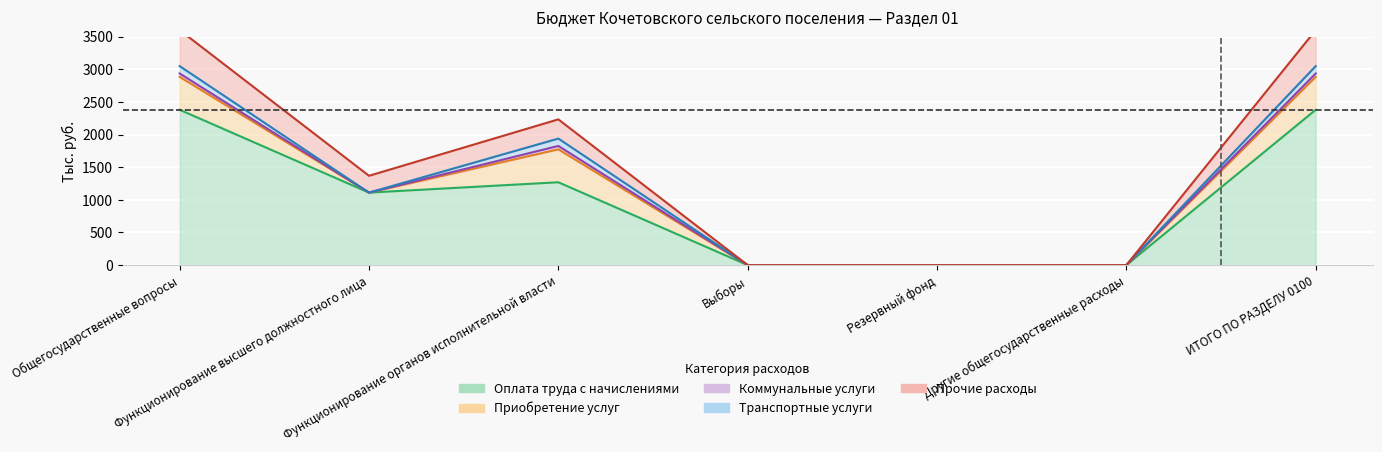

At which category does Прочие расходы reach its first local valley?

Функционирование высшего должностного лица